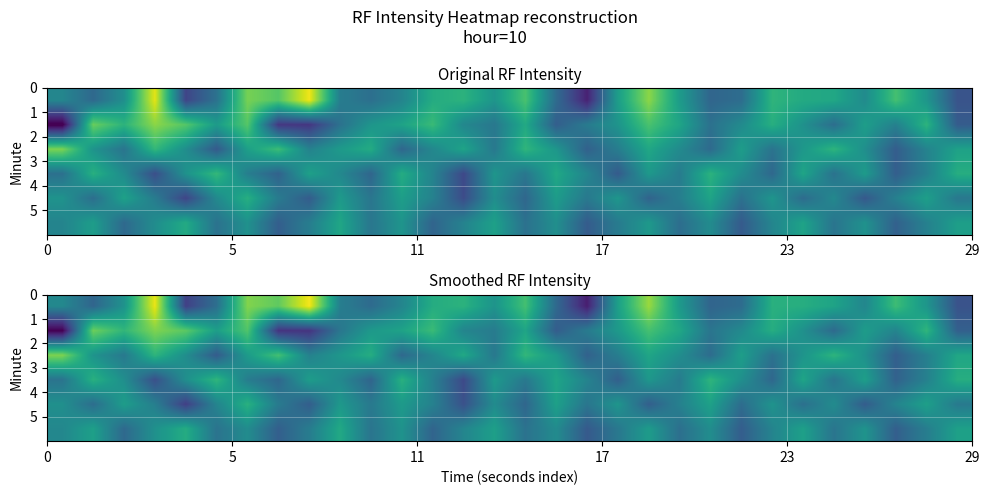

The value of row_3 at 22 is -182.1. True or false?

False